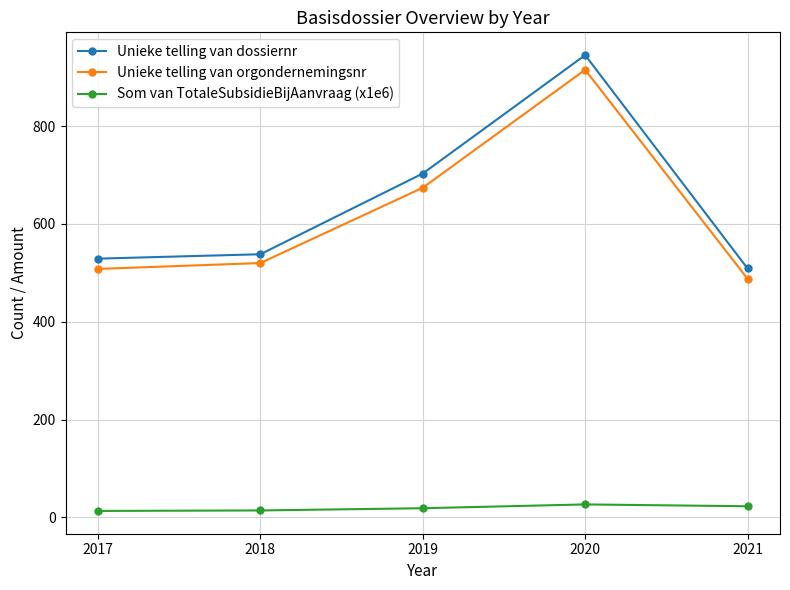

At which category is the sum across all series the highest?

2020